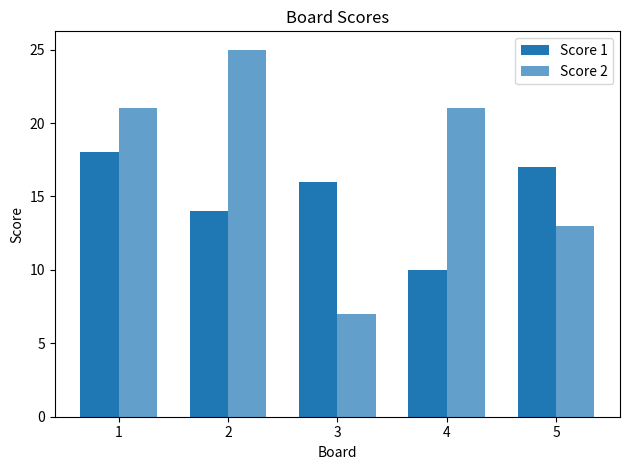

How many data points does each series have?

5